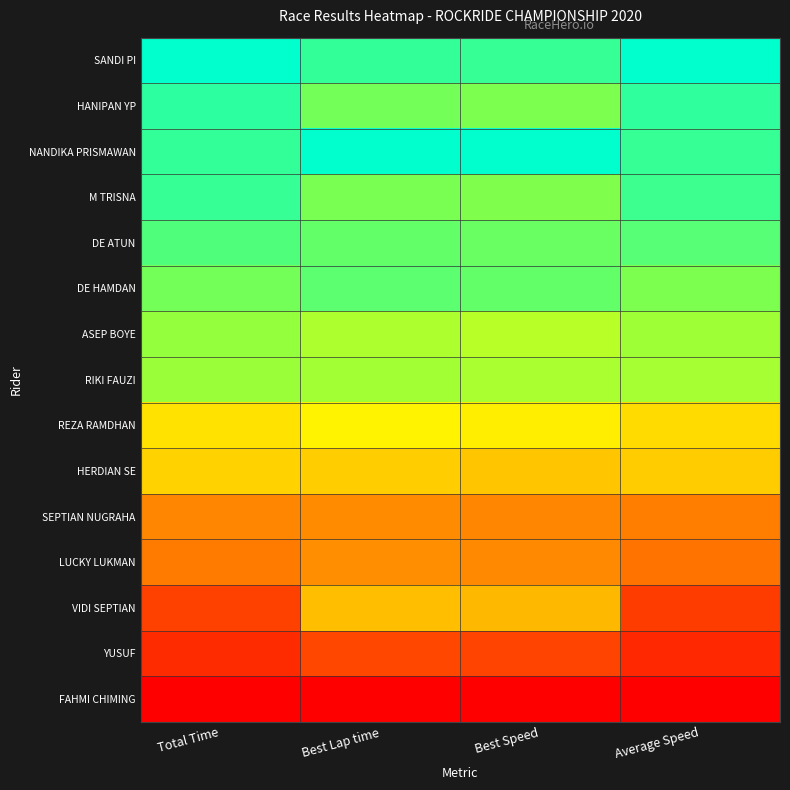

Reading left to right, what are all the values shown in this chart?

SANDI PI: Total Time=1.0	Best Lap time=0.9	Best Speed=0.9	Average Speed=1.0
HANIPAN YP: Total Time=0.9	Best Lap time=0.9	Best Speed=0.8	Average Speed=0.9
NANDIKA PRISMAWAN: Total Time=0.9	Best Lap time=1.0	Best Speed=1.0	Average Speed=0.9
M TRISNA: Total Time=0.9	Best Lap time=0.9	Best Speed=0.8	Average Speed=0.9
DE ATUN: Total Time=0.9	Best Lap time=0.9	Best Speed=0.9	Average Speed=0.9
DE HAMDAN: Total Time=0.9	Best Lap time=0.9	Best Speed=0.9	Average Speed=0.8
ASEP BOYE: Total Time=0.8	Best Lap time=0.8	Best Speed=0.8	Average Speed=0.8
RIKI FAUZI: Total Time=0.8	Best Lap time=0.8	Best Speed=0.8	Average Speed=0.8
REZA RAMDHAN: Total Time=0.6	Best Lap time=0.6	Best Speed=0.6	Average Speed=0.5
HERDIAN SE: Total Time=0.5	Best Lap time=0.5	Best Speed=0.5	Average Speed=0.5
SEPTIAN NUGRAHA: Total Time=0.3	Best Lap time=0.3	Best Speed=0.3	Average Speed=0.3
LUCKY LUKMAN: Total Time=0.3	Best Lap time=0.4	Best Speed=0.3	Average Speed=0.3
VIDI SEPTIAN: Total Time=0.2	Best Lap time=0.5	Best Speed=0.4	Average Speed=0.1
YUSUF: Total Time=0.1	Best Lap time=0.2	Best Speed=0.2	Average Speed=0.1
FAHMI CHIMING: Total Time=0.0	Best Lap time=0.0	Best Speed=0.0	Average Speed=0.0